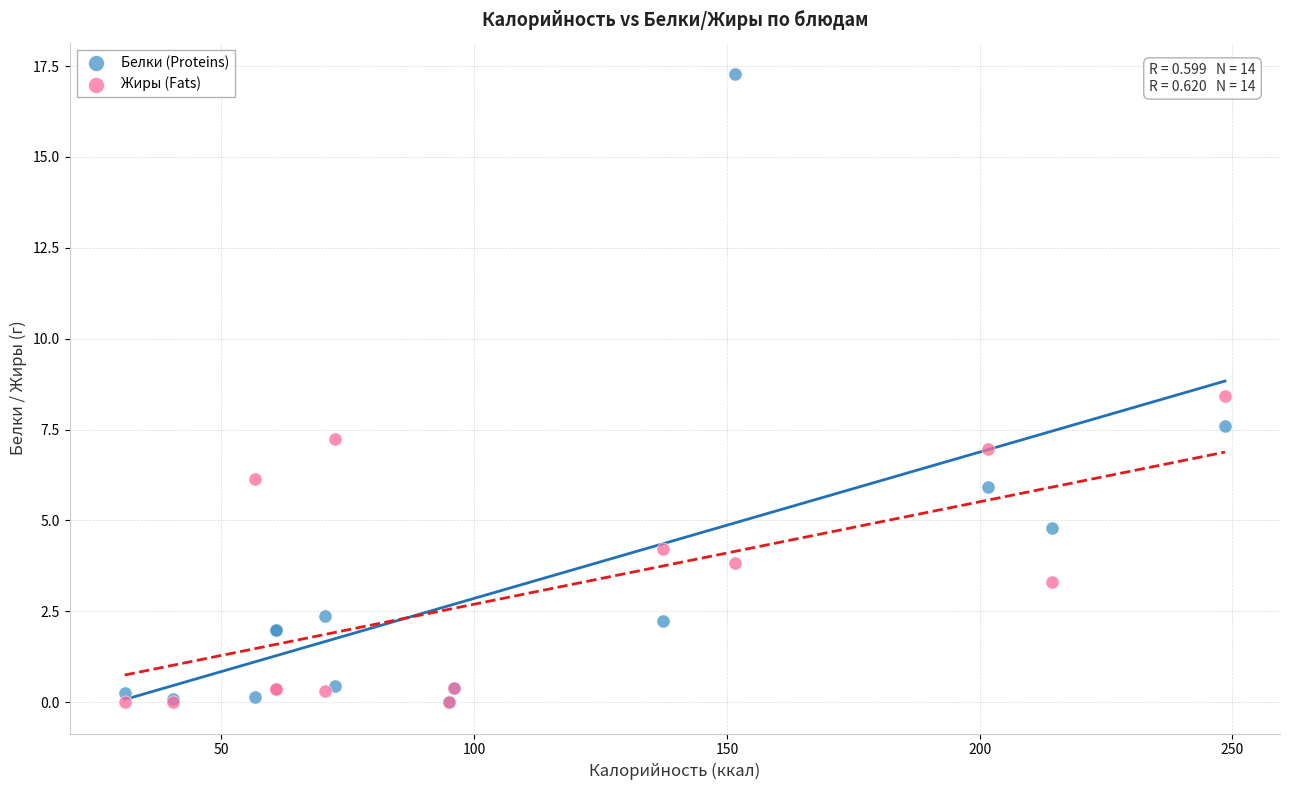

What are all the series names shown in the legend?

Белки (Proteins), Жиры (Fats)